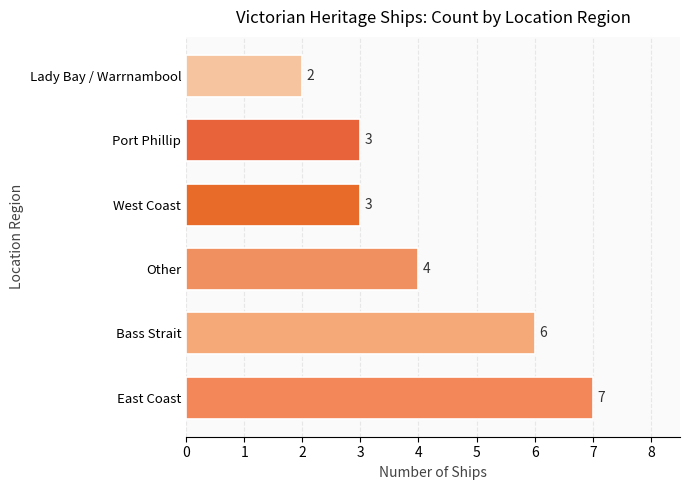

Are the bars grouped side by side (vs. stacked)?

No